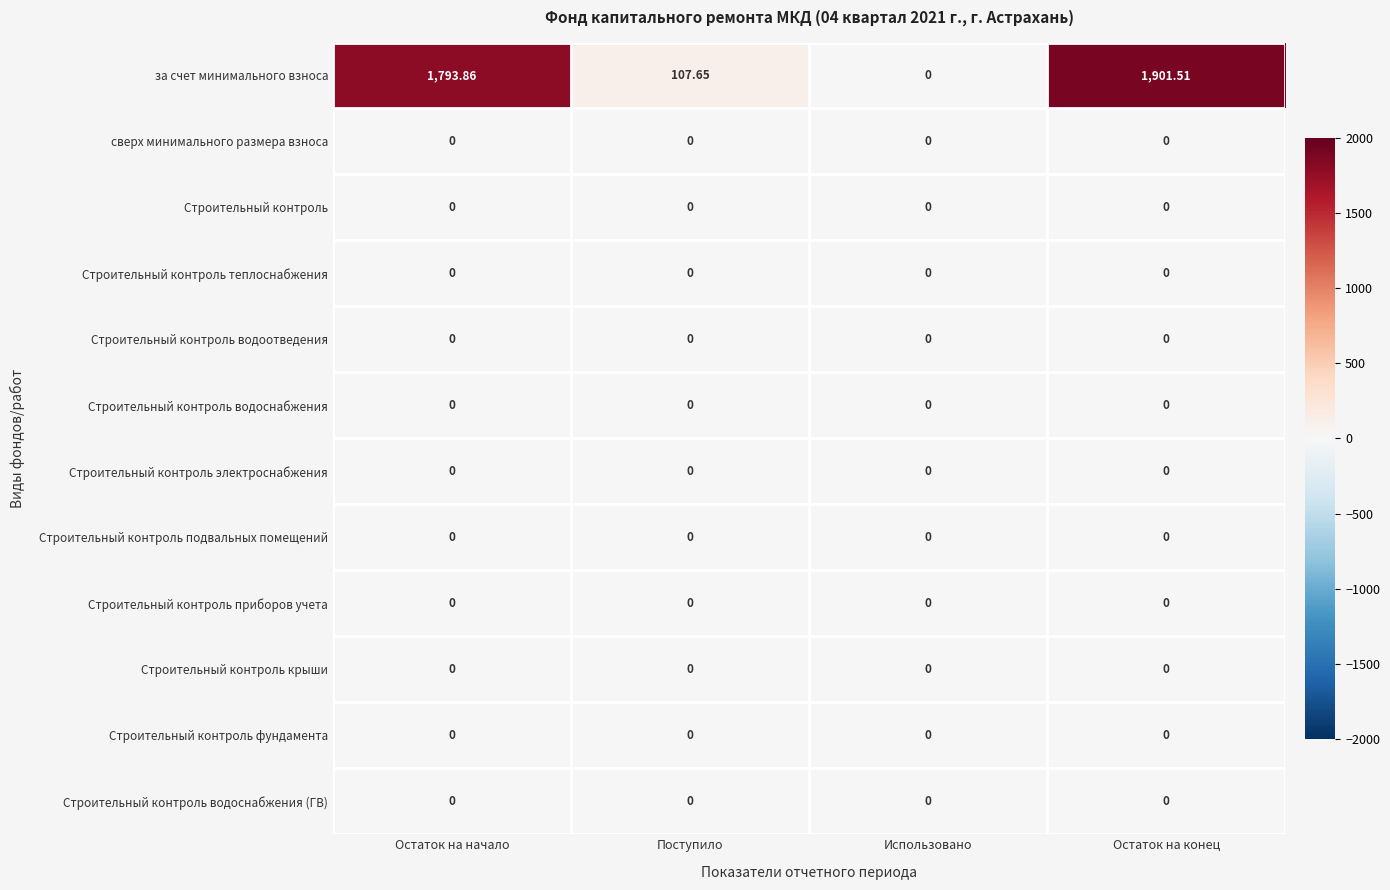

Is the value of Строительный контроль подвальных помещений at Использовано greater than the value of за счет минимального взноса at Остаток на начало?

No